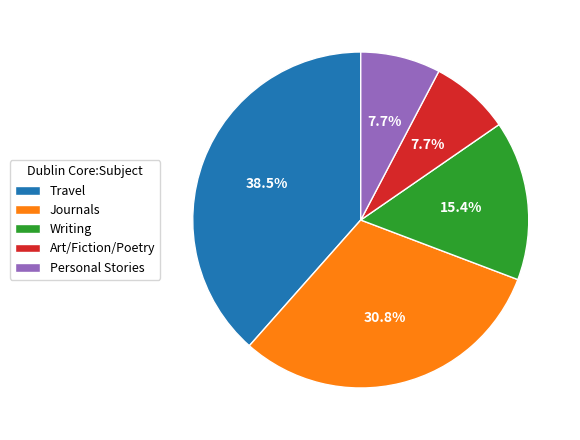

Which slice is the largest?

Travel